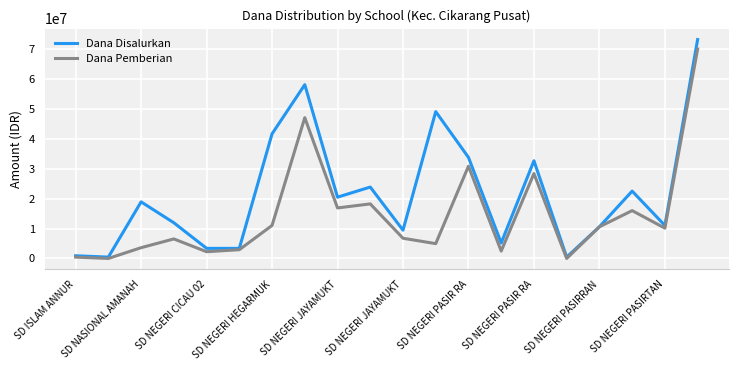

How many interior local peaks does the Dana Pemberian series have?

6